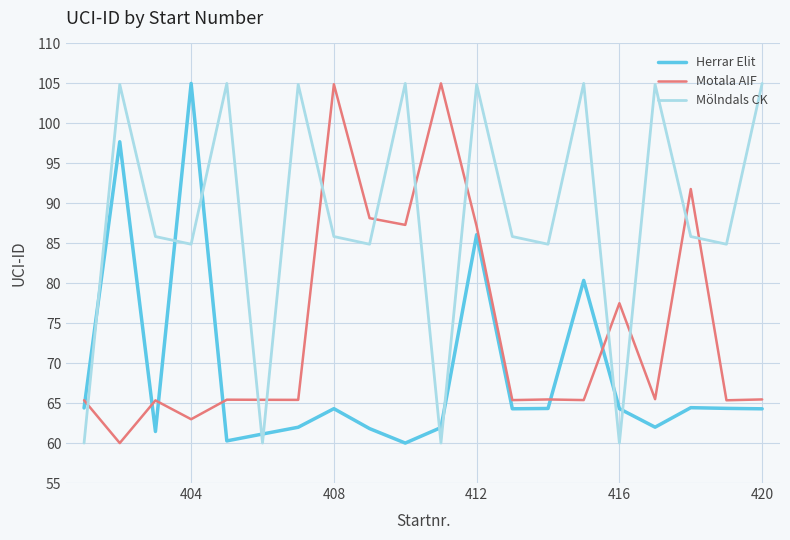

List the series in order of their overall mean, highest first.

Mölndals CK, Motala AIF, Herrar Elit